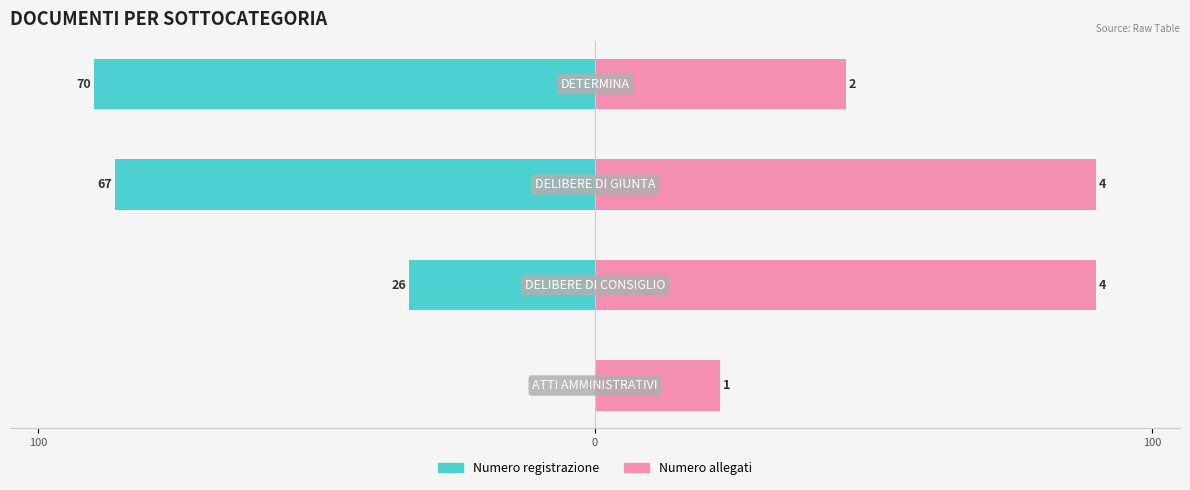

What are all the series names shown in the legend?

Numero registrazione, Numero allegati